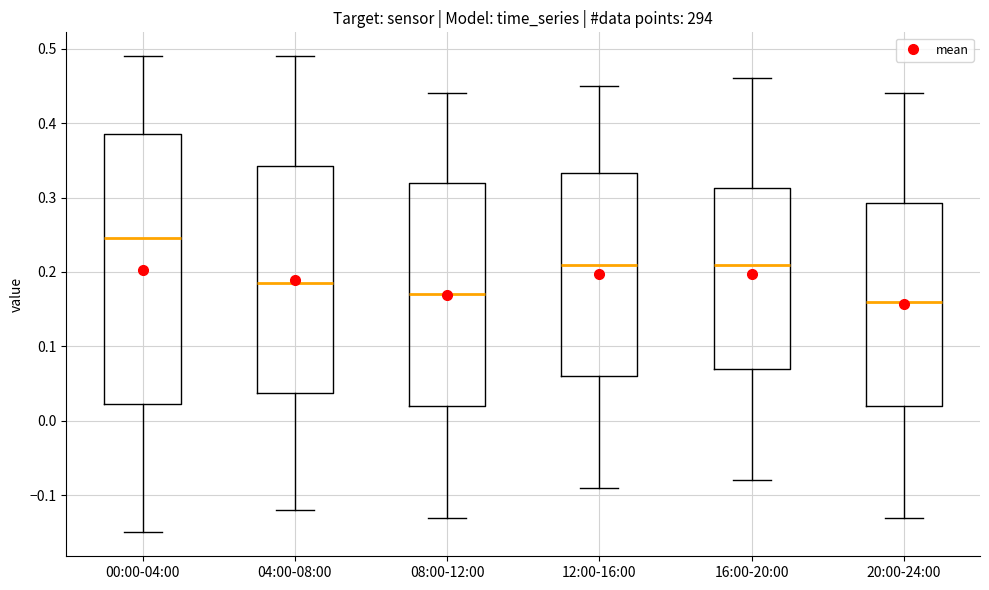

Comparing the boxes themselves (not the whiskers), which one is the tallest?

00:00-04:00